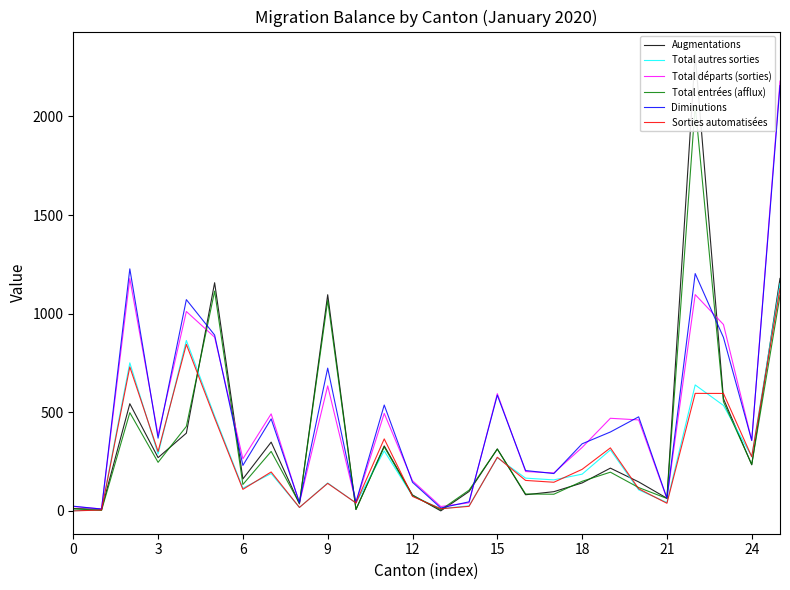

What is the label of the 21st point from the left?

20